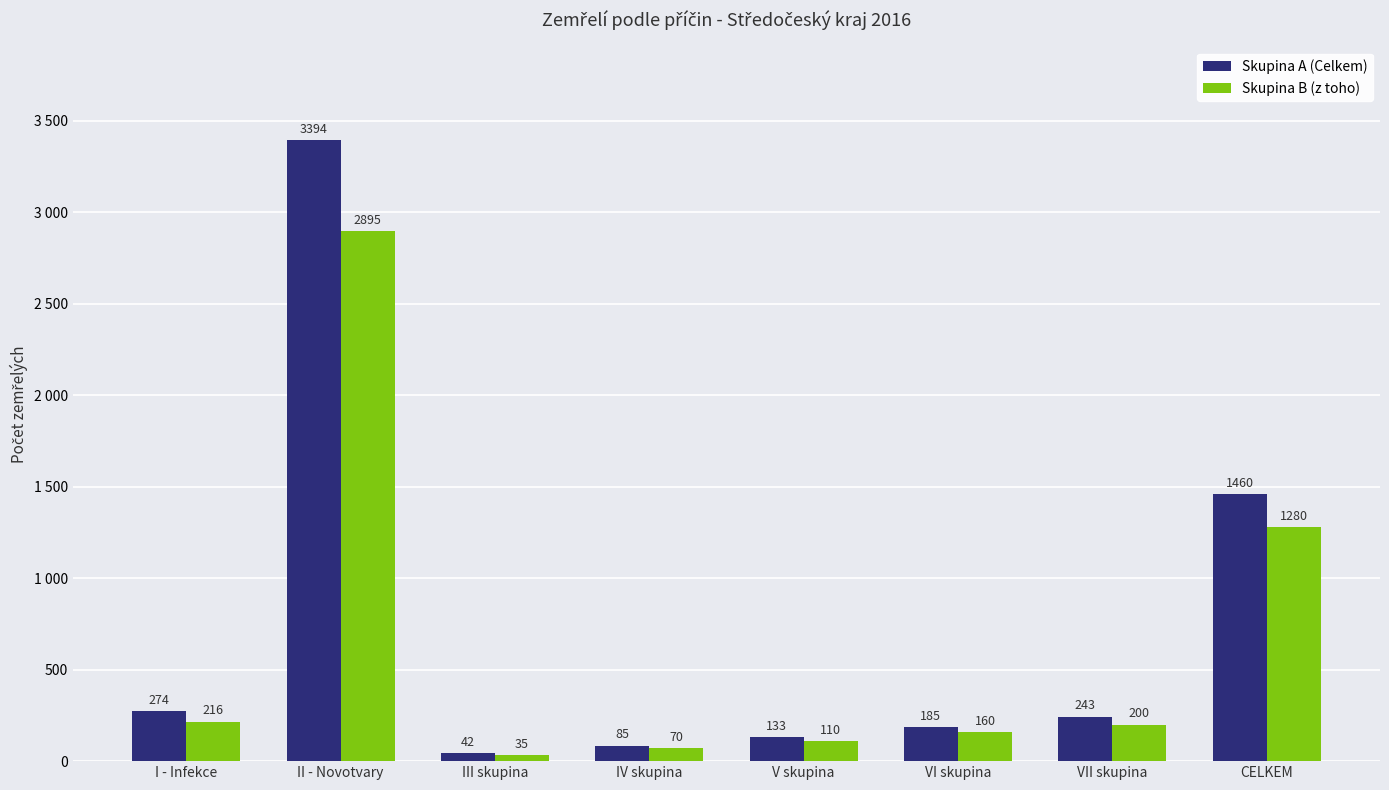

Is the value of Skupina B (z toho) at III skupina greater than the value of Skupina A (Celkem) at I - Infekce?

No